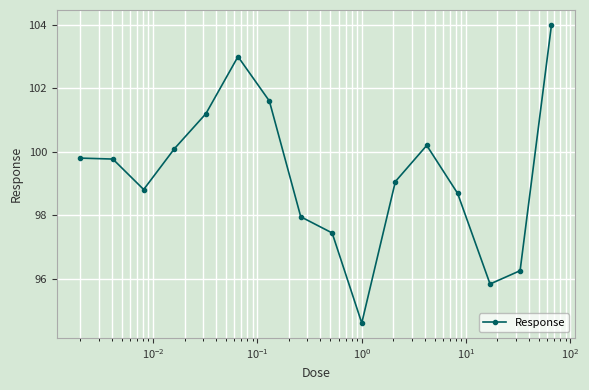

What is the minimum value shown in the chart?

94.6